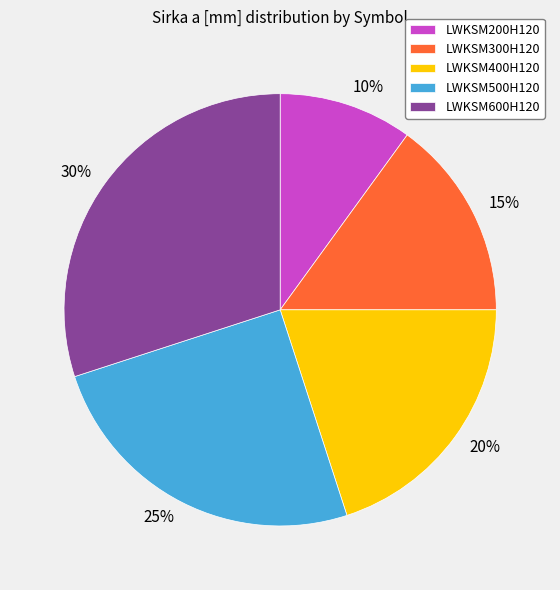

Count the number of slices in the pie.

5